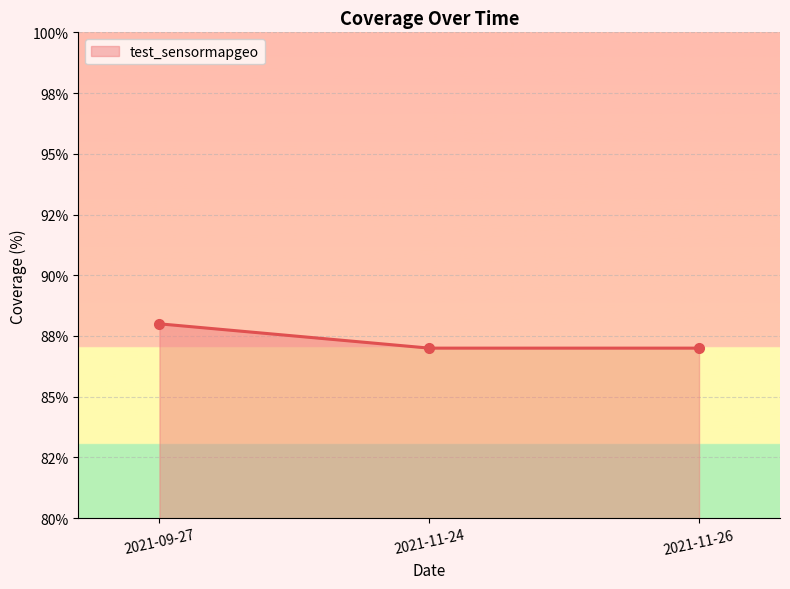

List the labels in order of value, smallest first.

2021-11-24, 2021-11-26, 2021-09-27